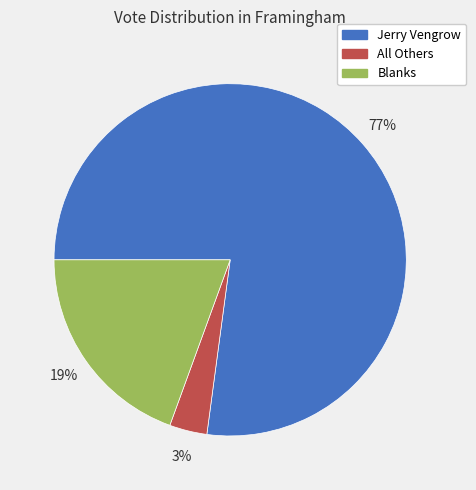

How many segments does this pie chart have?

3